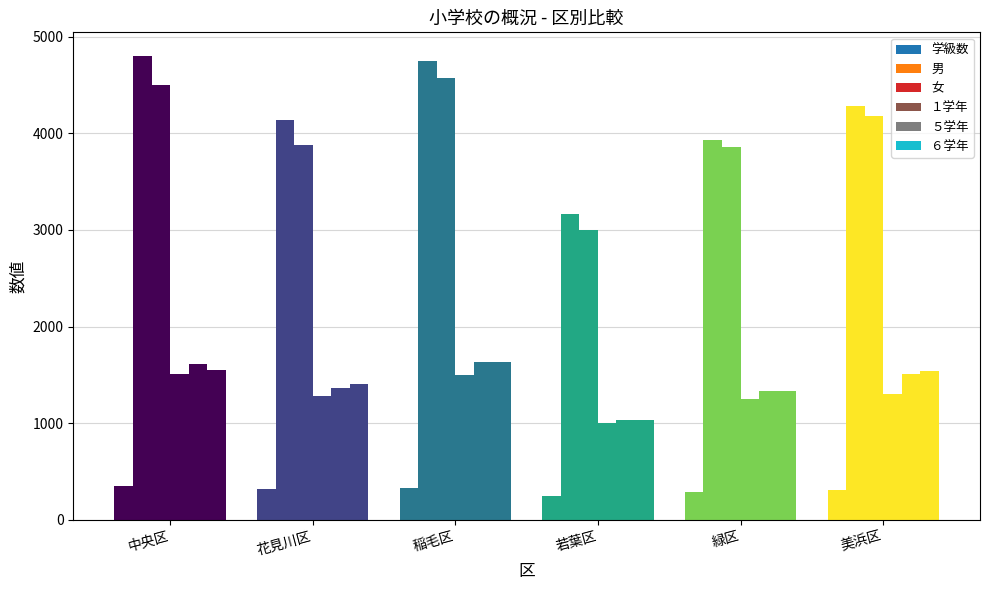

The value of 男 at 美浜区 is 4280. True or false?

True